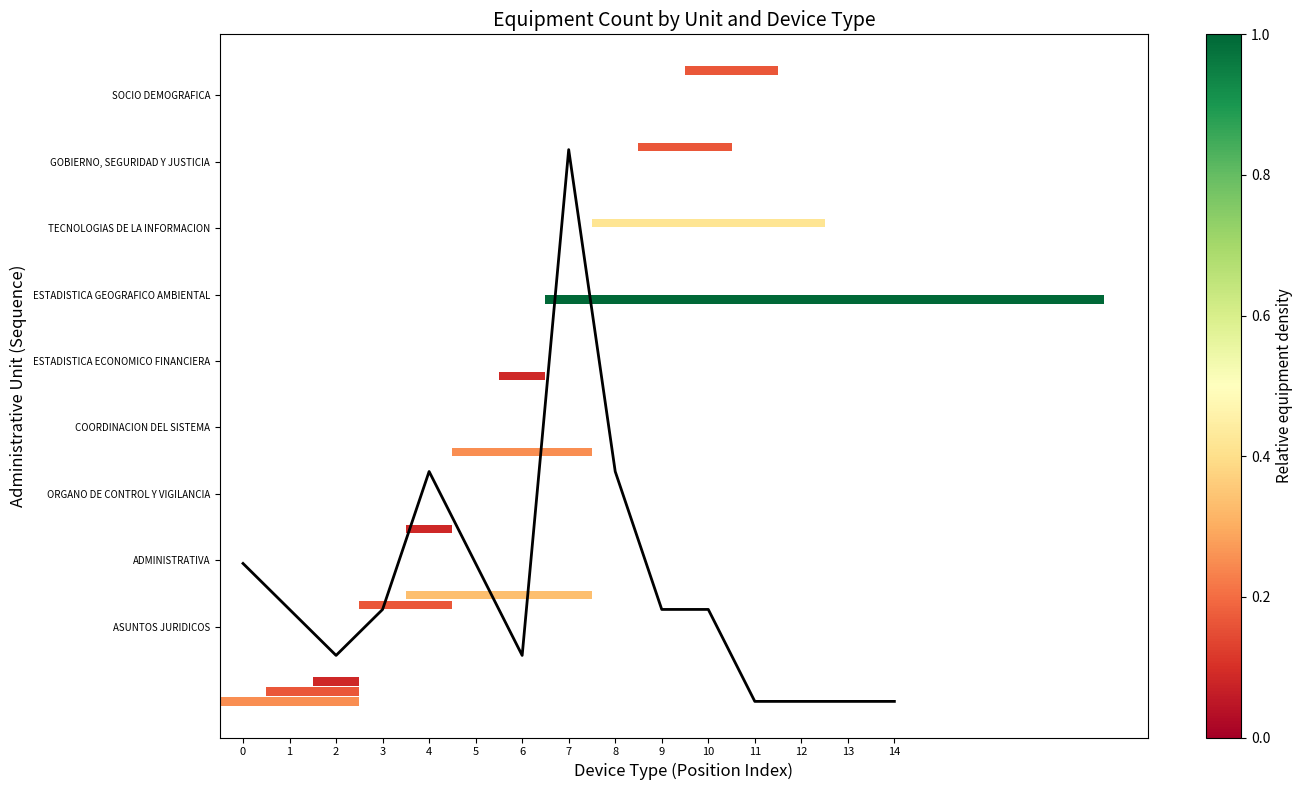

What is the difference between the maximum and second lowest values?

166.2